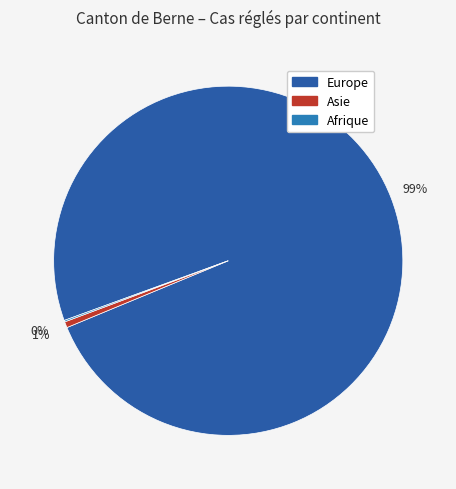

To the nearest percent, what is the average slice percentage?

33%